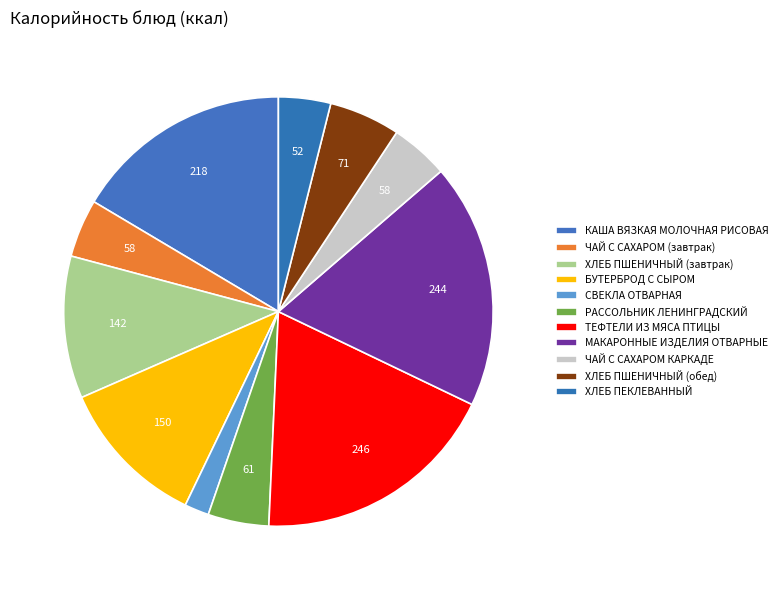

Between СВЕКЛА ОТВАРНАЯ and ТЕФТЕЛИ ИЗ МЯСА ПТИЦЫ, which is larger?

ТЕФТЕЛИ ИЗ МЯСА ПТИЦЫ